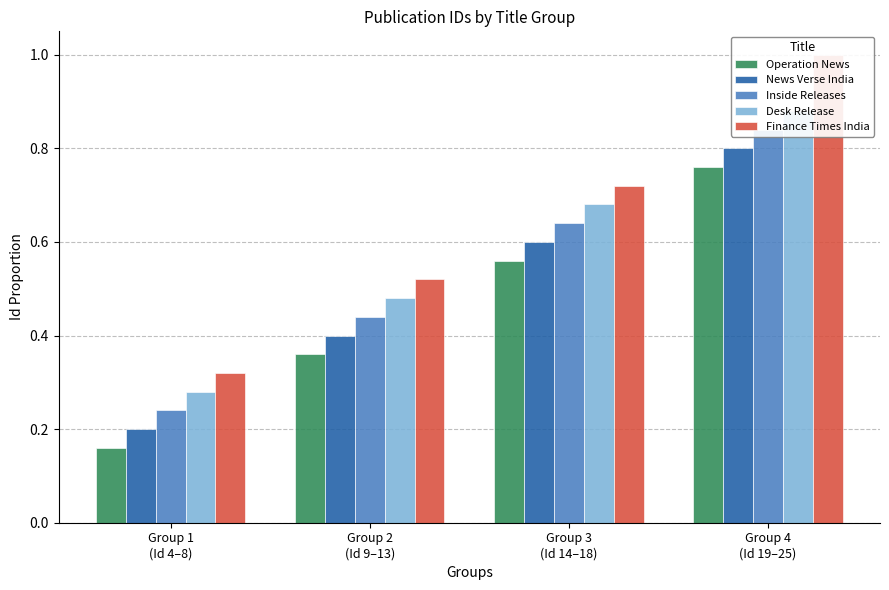

Is the value of Desk Release at Group 3
(Id 14–18) greater than the value of Finance Times India at Group 1
(Id 4–8)?

Yes